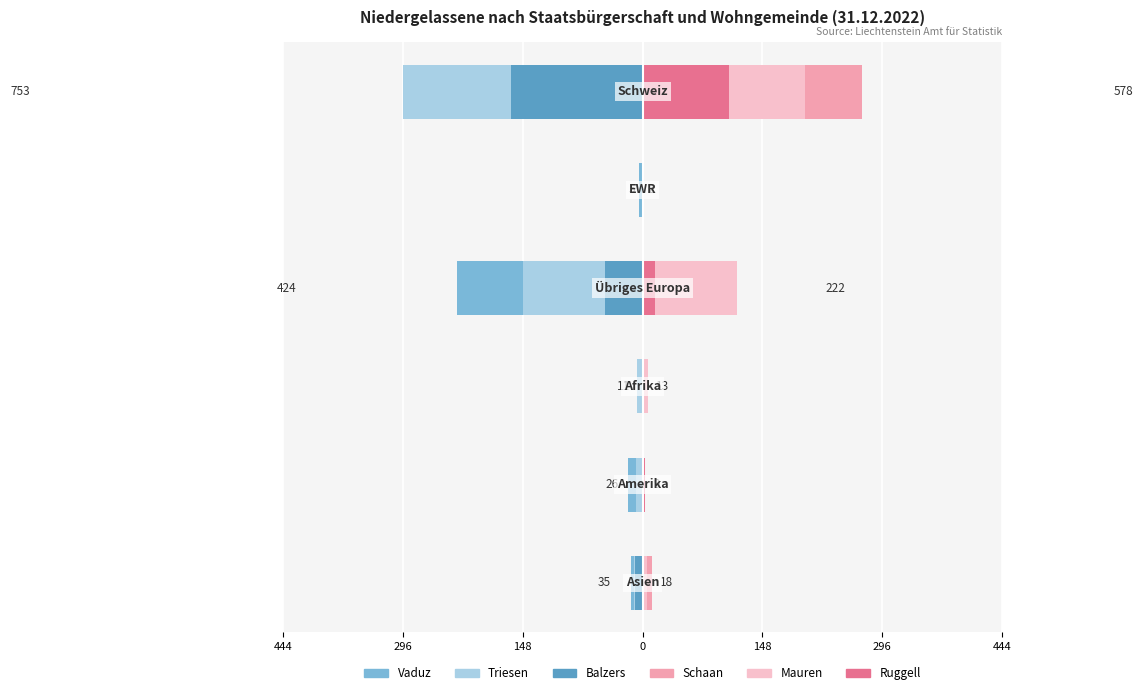

True or false: Vaduz has a value of -4 at 0.

True